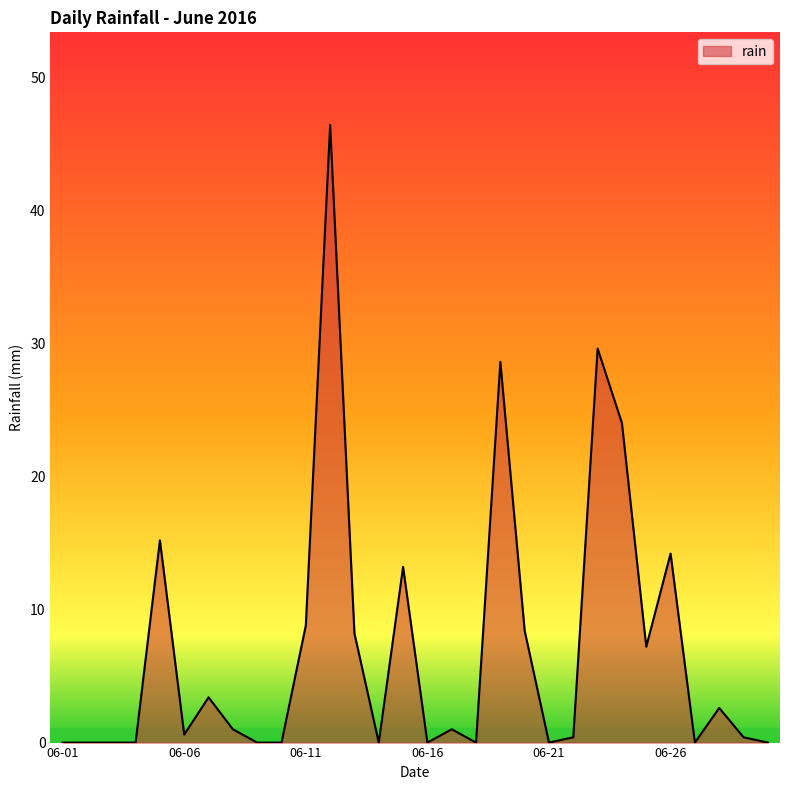

What is the difference between the maximum and minimum values?

46.4